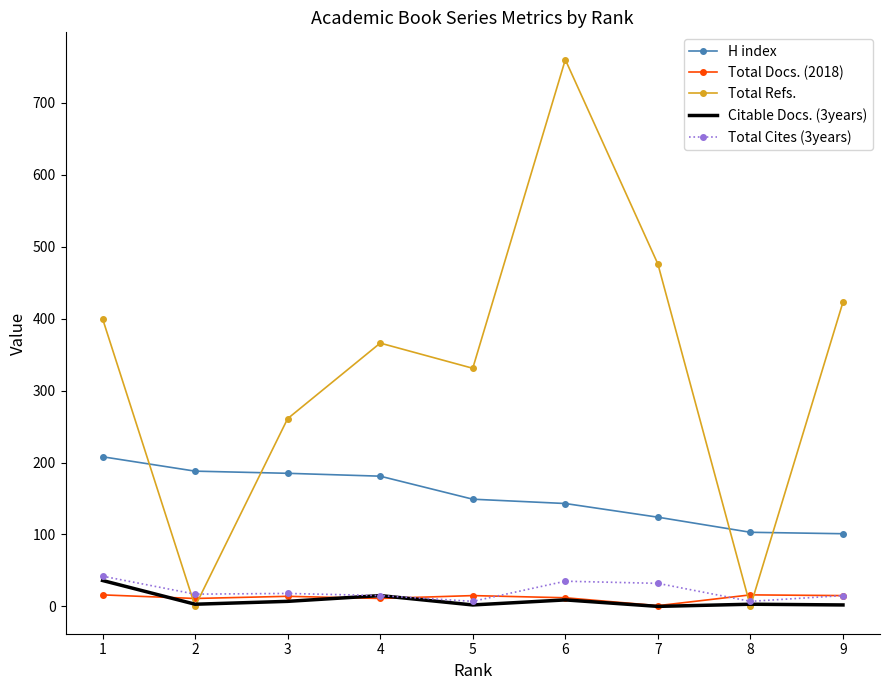

True or false: H index and Total Docs. (2018) intersect in this chart.

False